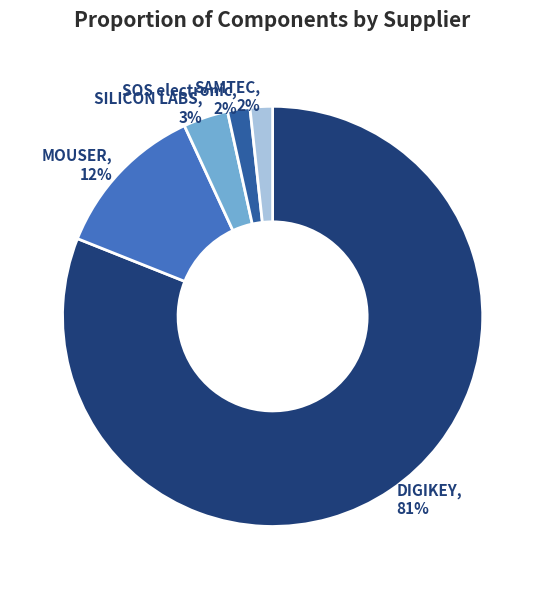

Do SAMTEC and SOS electronic together represent more than half of the pie?

No